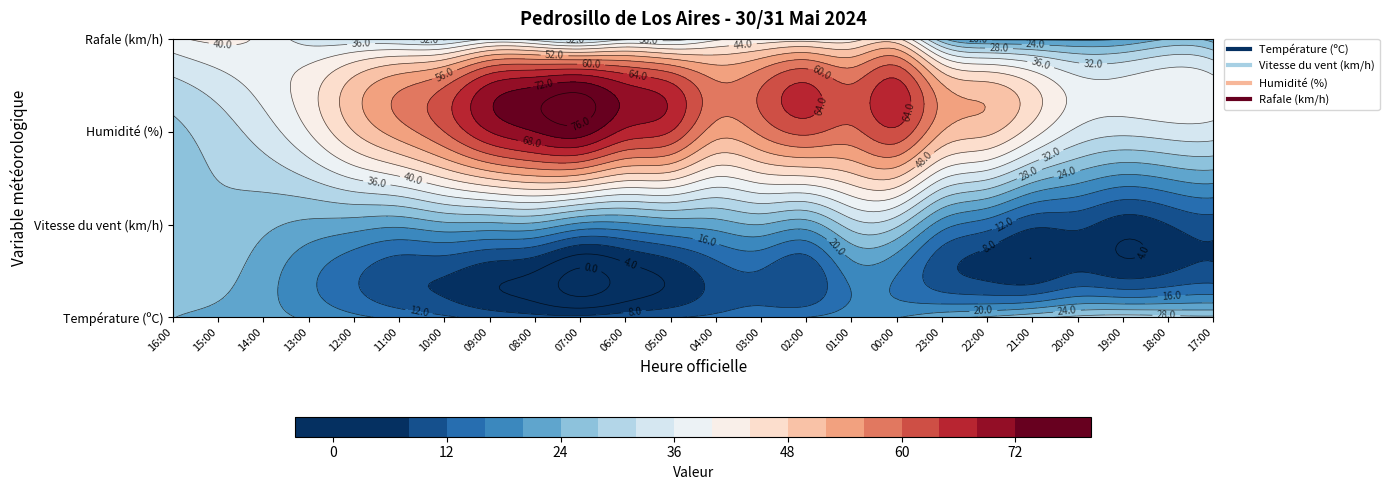

Reading left to right, transcribe all the data shown in this chart.

Température (ºC): 24.1	22.8	21.5	19.3	17.0	14.8	12.7	10.7	9.4	9.1	10.4	11.7	13.0	14.6	16.0	18.1	19.8	22.9	24.6	26.9	29.1	30.1	29.4	28.9
Vitesse du vent (km/h): 26.0	27.0	25.0	23.0	22.0	21.0	23.0	23.0	23.0	19.0	19.0	21.0	22.0	24.0	22.0	30.0	29.0	18.0	14.0	9.0	9.0	6.0	8.0	10.0
Humidité (%): 27.0	30.0	34.0	40.0	48.0	54.0	60.0	68.0	72.0	74.0	67.0	64.0	54.0	57.0	61.0	59.0	63.0	52.0	49.0	42.0	35.0	33.0	34.0	34.0
Rafale (km/h): 39.0	41.0	39.0	34.0	33.0	32.0	31.0	36.0	34.0	30.0	35.0	34.0	39.0	41.0	42.0	42.0	45.0	25.0	19.0	19.0	19.0	20.0	24.0	22.0